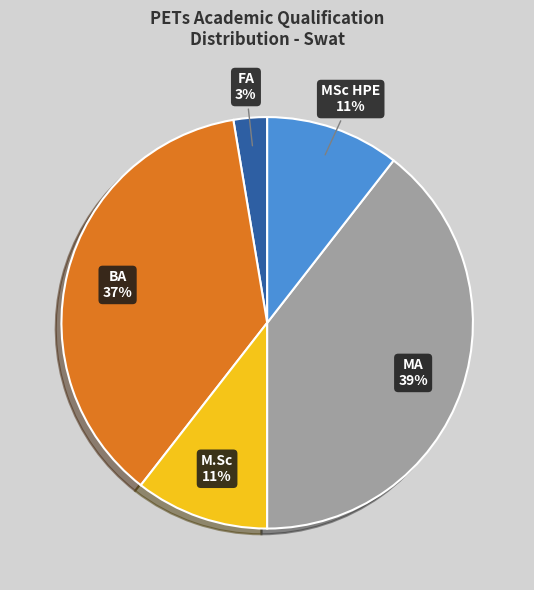

Is the sum of MA and BA greater than half?

Yes